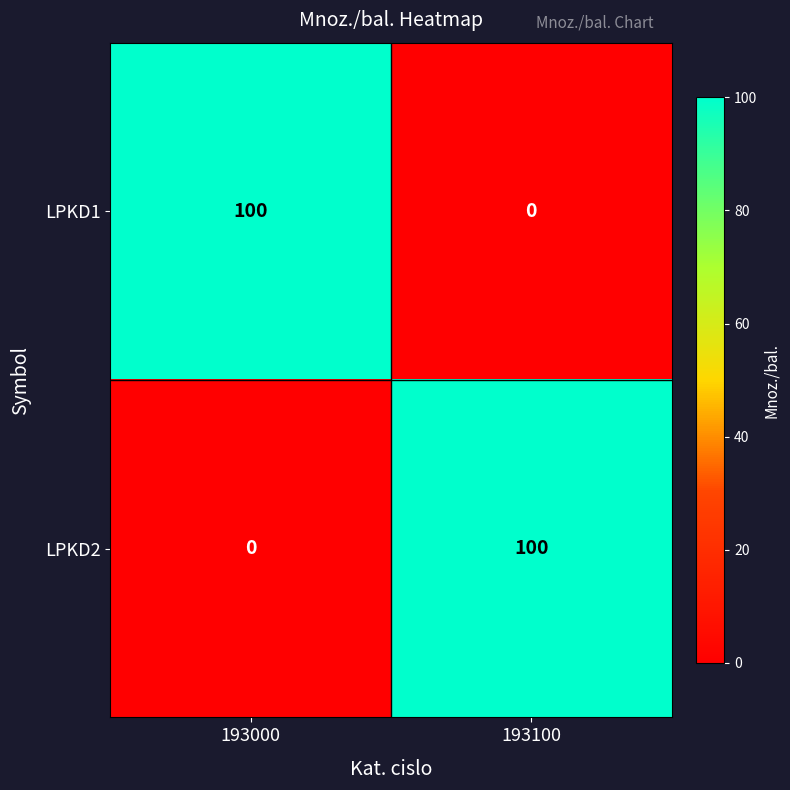

How many values in LPKD1 are above zero?

1